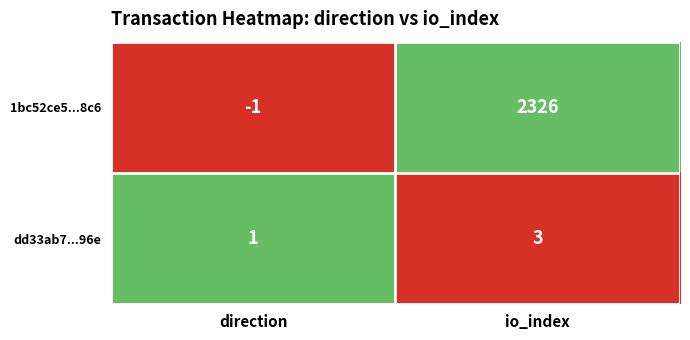

What is the sum of the dd33ab7...96e values at io_index and direction?

4